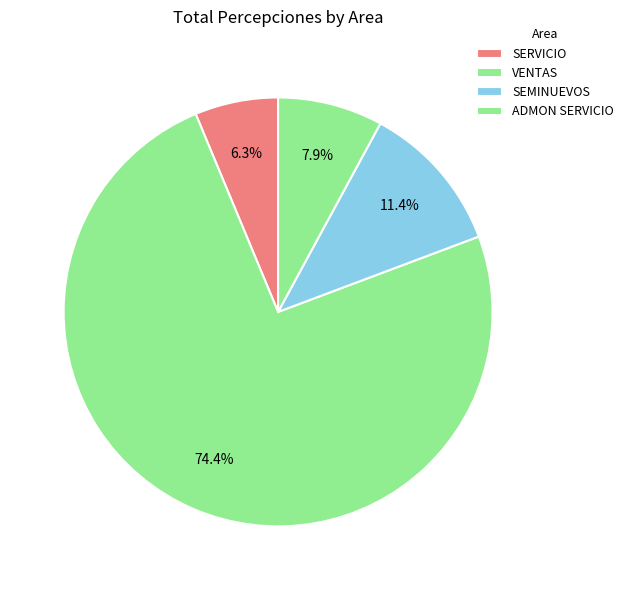

Count the number of slices in the pie.

4